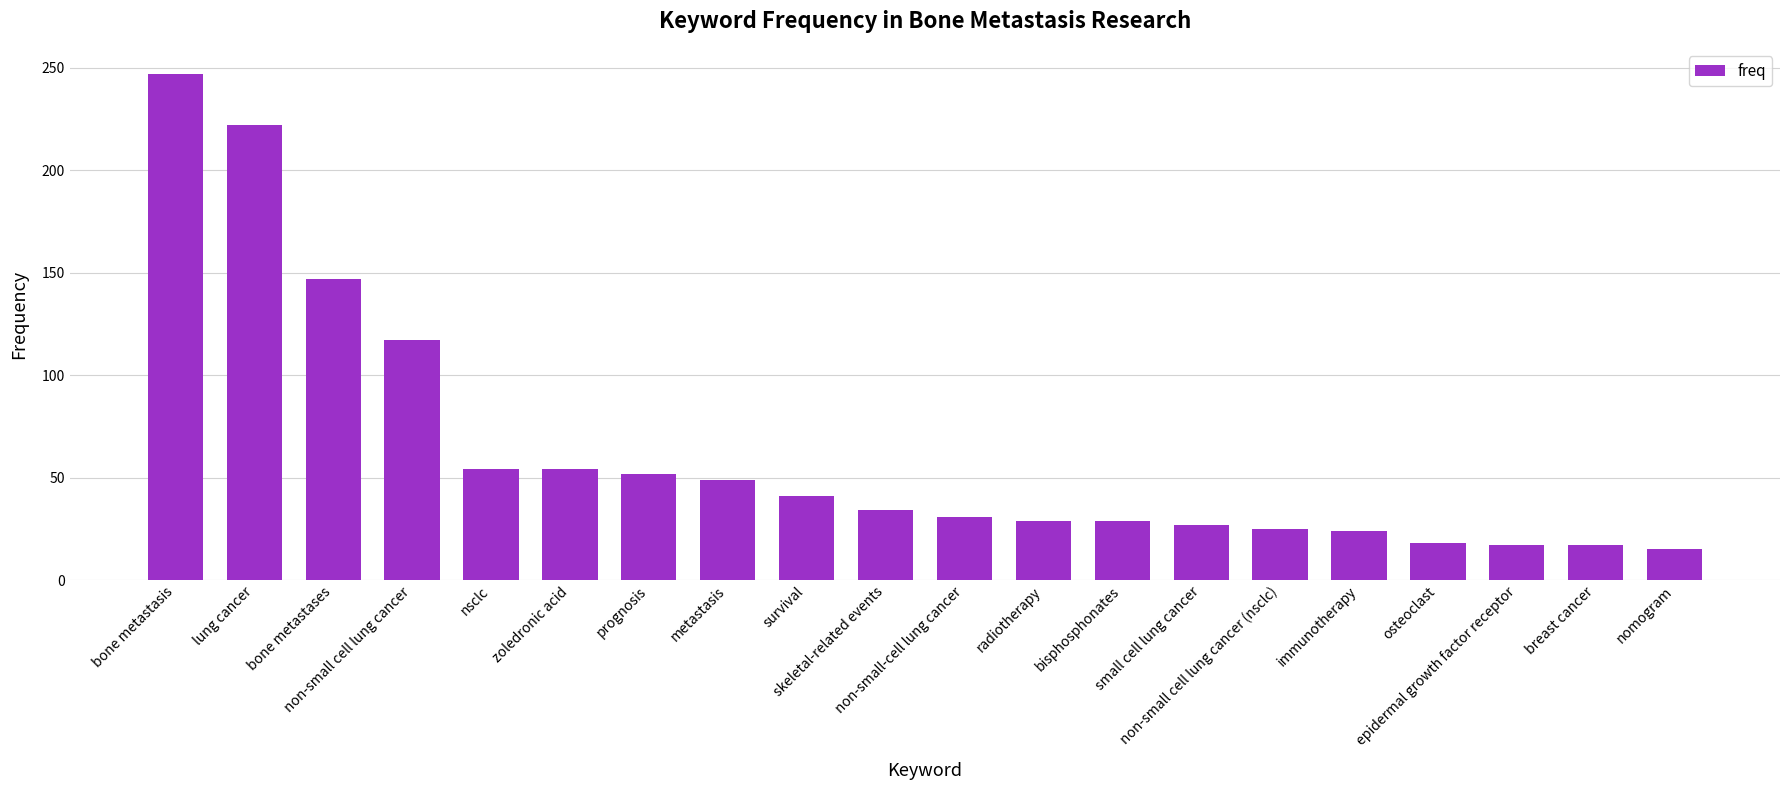

Is it true that the value at bone metastasis is 247?

True